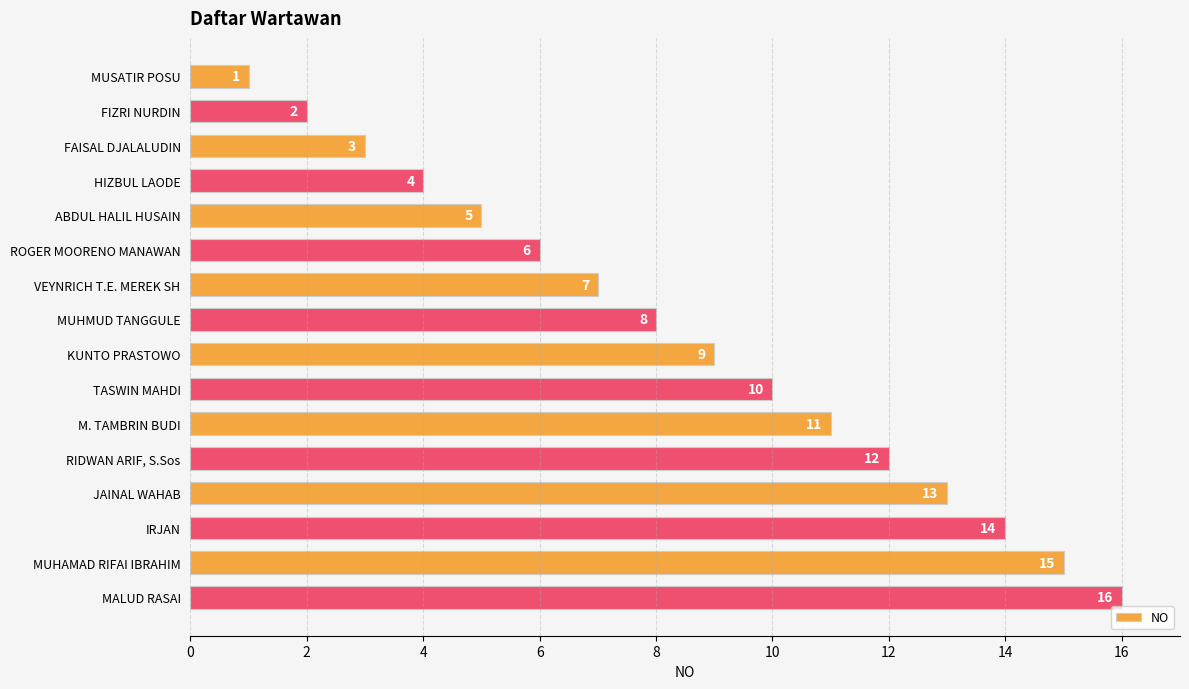

At which label is the value closest to 8?

MUHMUD TANGGULE